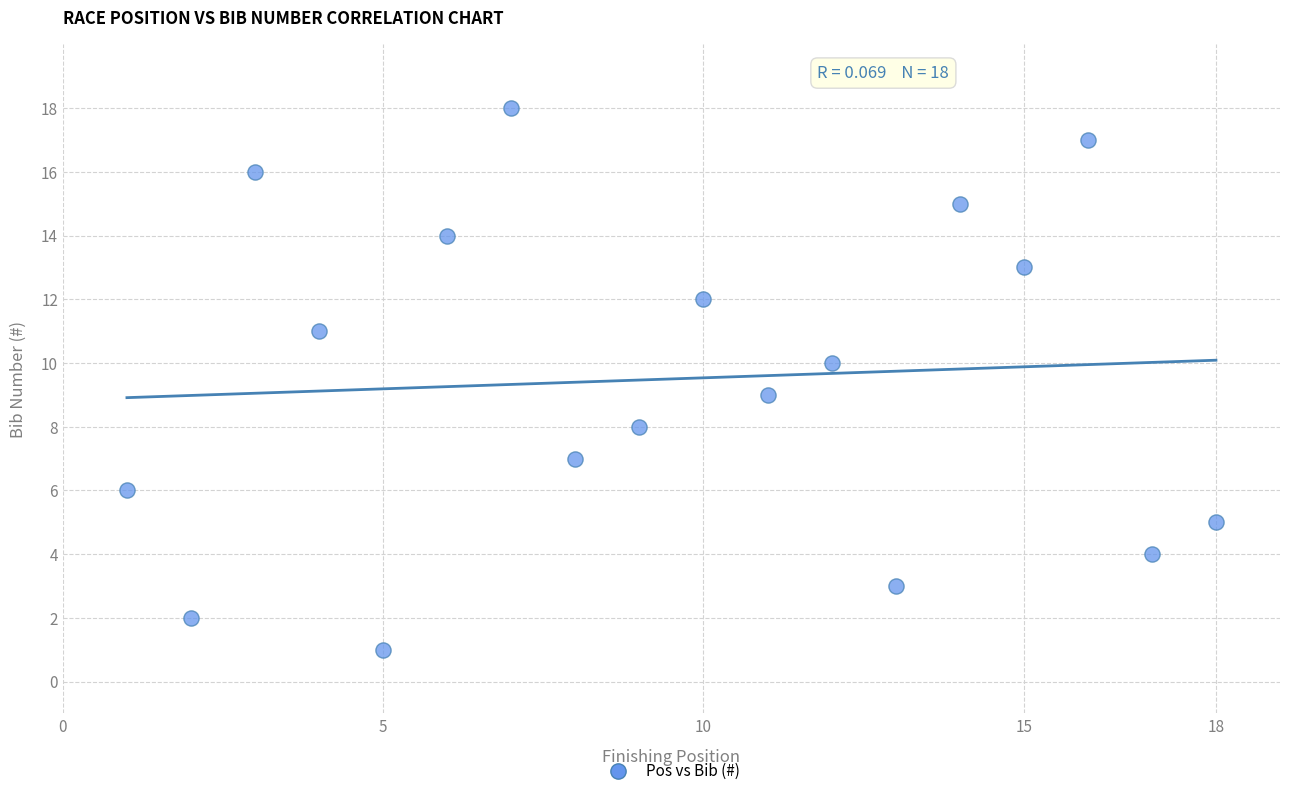

What is the range of X values (max minus min)?

17